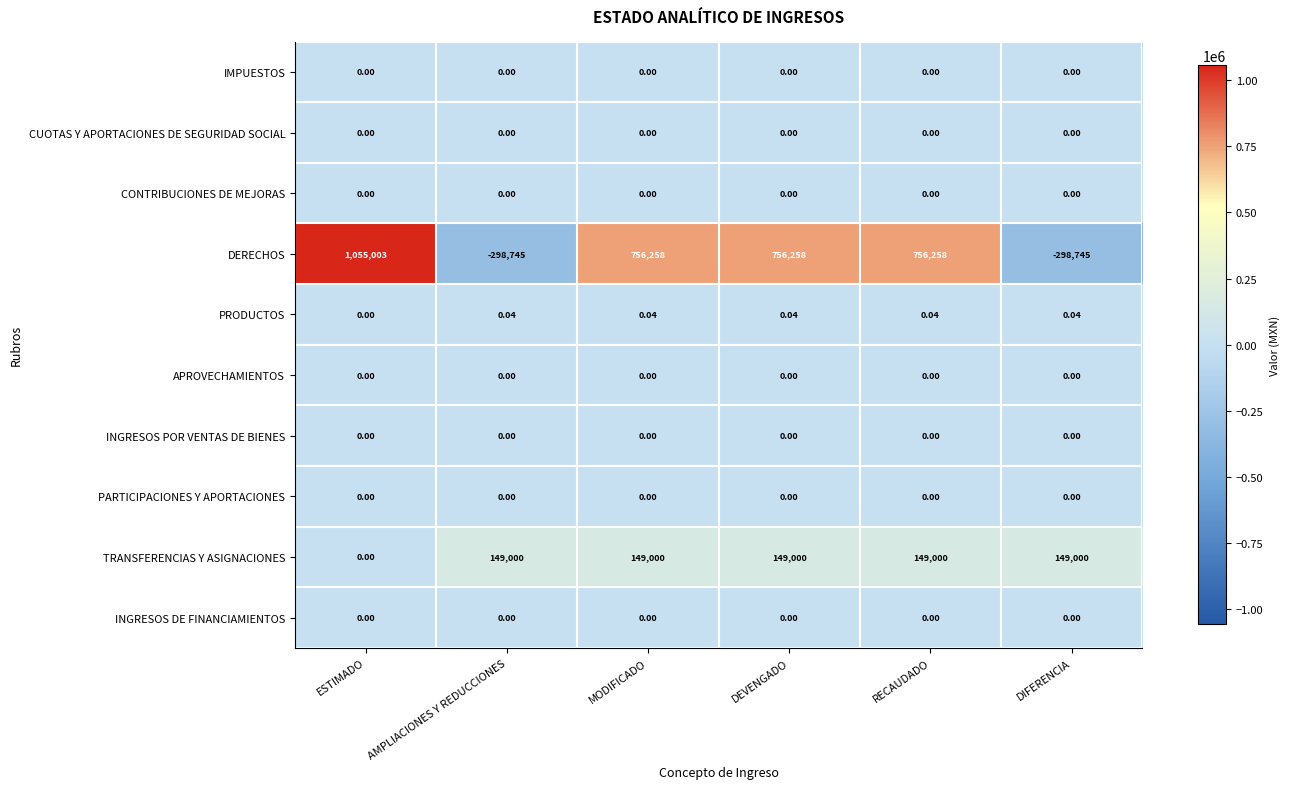

Between ESTIMADO and RECAUDADO, which series saw the biggest shift?

DERECHOS